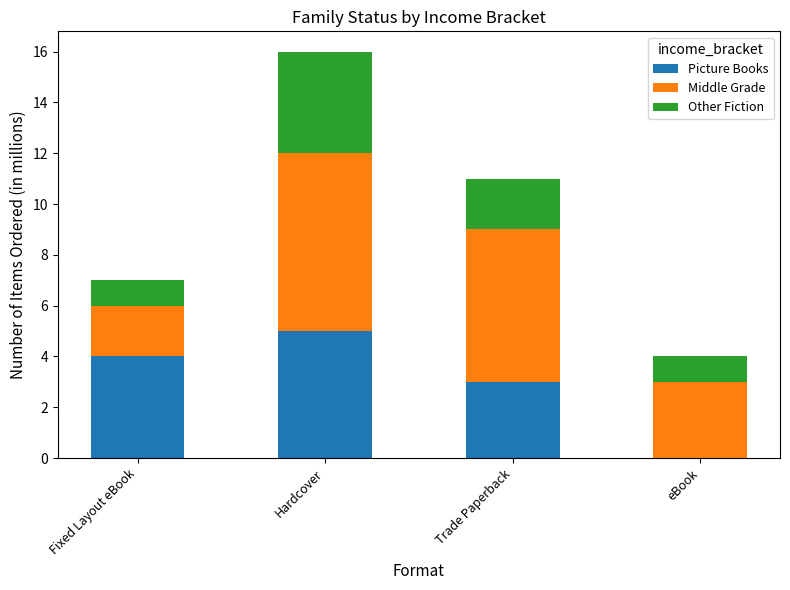

What is the total value across all series at eBook?

4